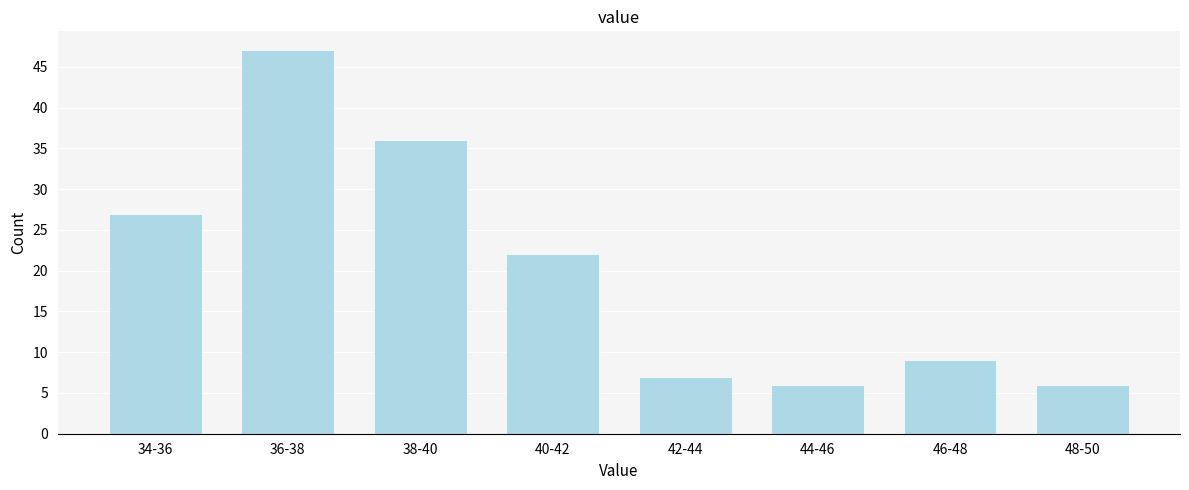

Reading left to right, list all the values displayed in this chart.

27	47	36	22	7	6	9	6